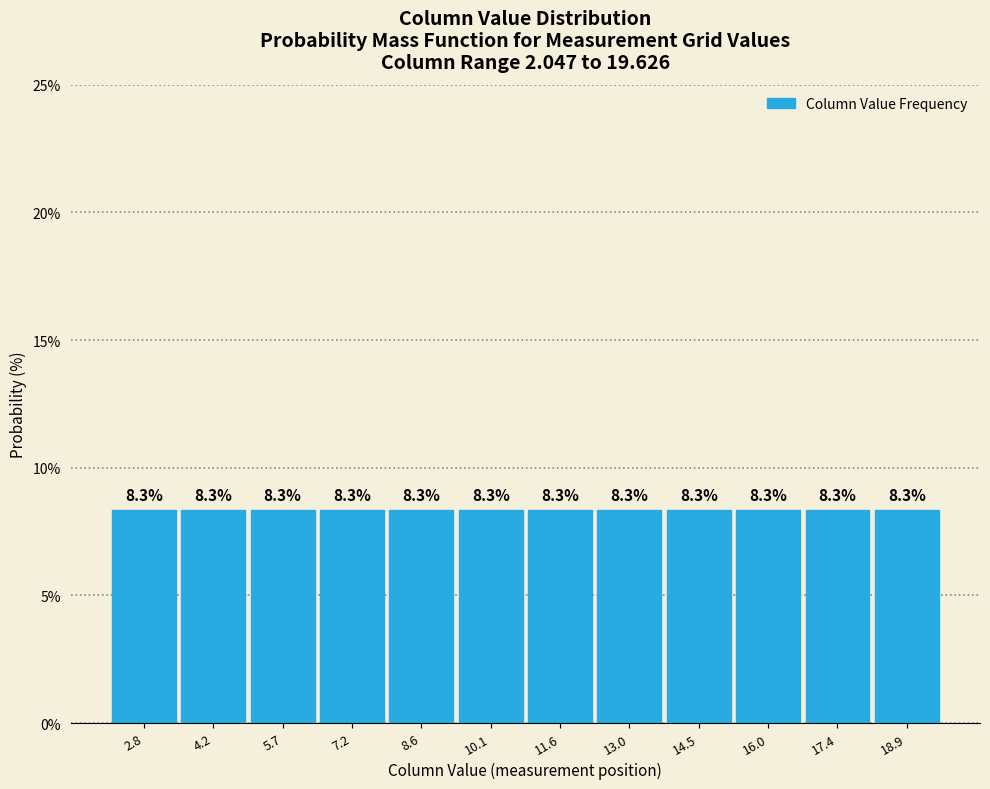

Reading left to right, list every bar in this chart as the range it spans on the x-axis followed by its height. The bar edges are not printed on the chart, so give them approximately, as read against the axis.

2.0 to 3.6: 8.3
3.6 to 5.0: 8.3
5.0 to 6.4: 8.3
6.4 to 8.0: 8.3
8.0 to 9.4: 8.3
9.4 to 10.8: 8.3
10.8 to 12.4: 8.3
12.4 to 13.8: 8.3
13.8 to 15.2: 8.3
15.2 to 16.6: 8.3
16.6 to 18.2: 8.3
18.2 to 19.6: 8.3